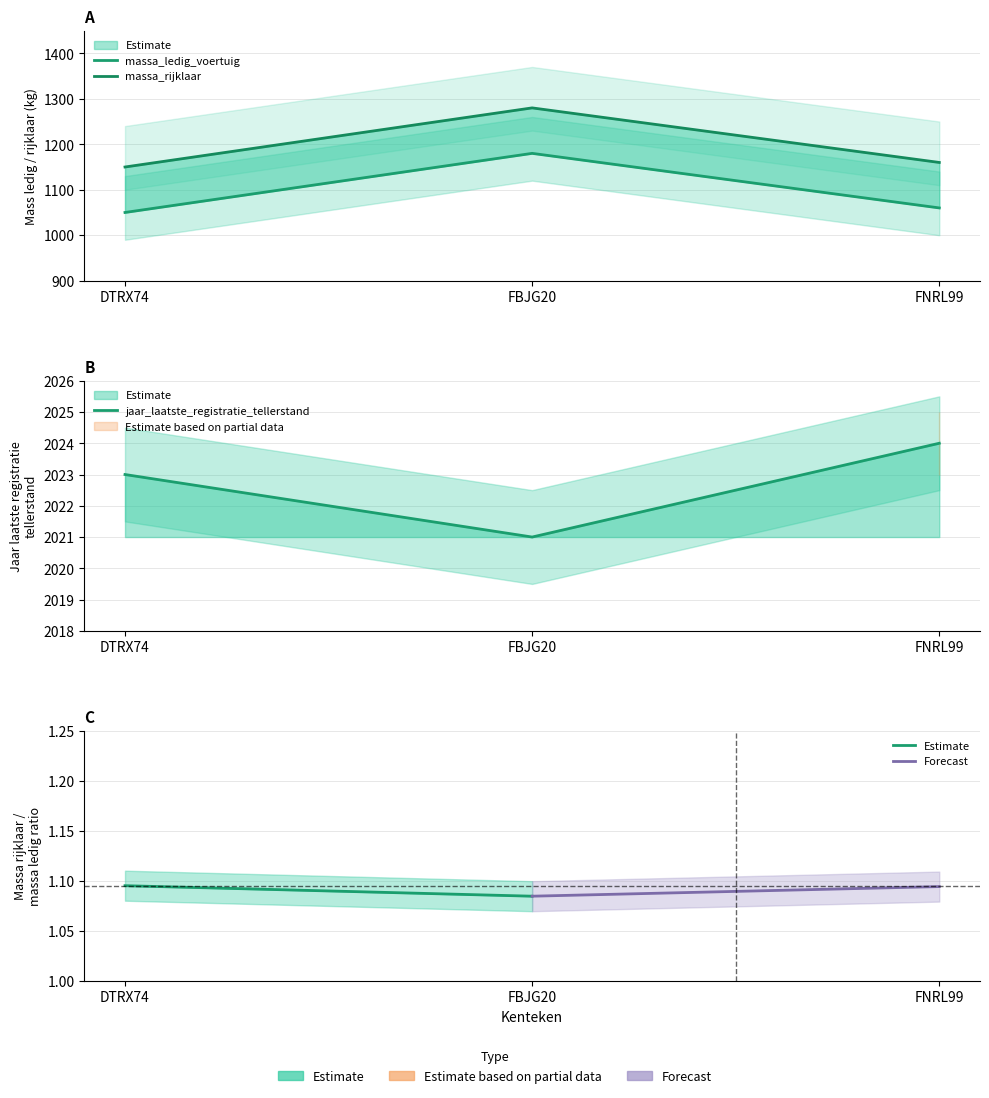

The massa_rijklaar series shows 254 at FNRL99. True or false?

False